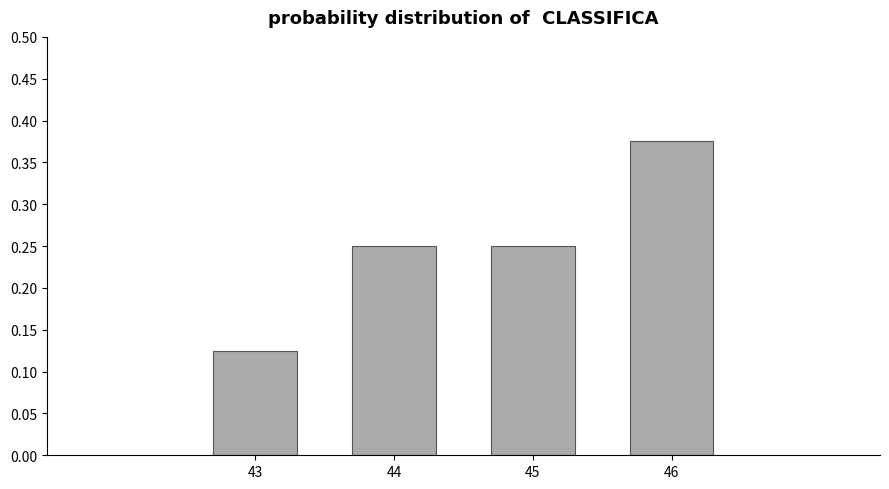

How many values are between 0 and 1?

4